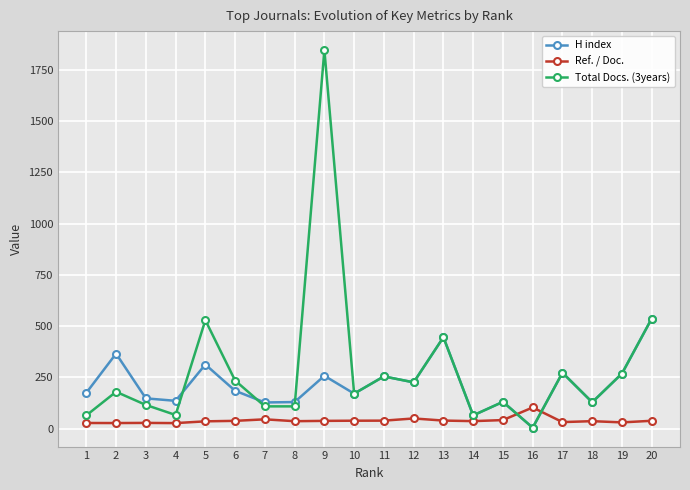

True or false: Total Docs. (3years) and Ref. / Doc. intersect in this chart.

True